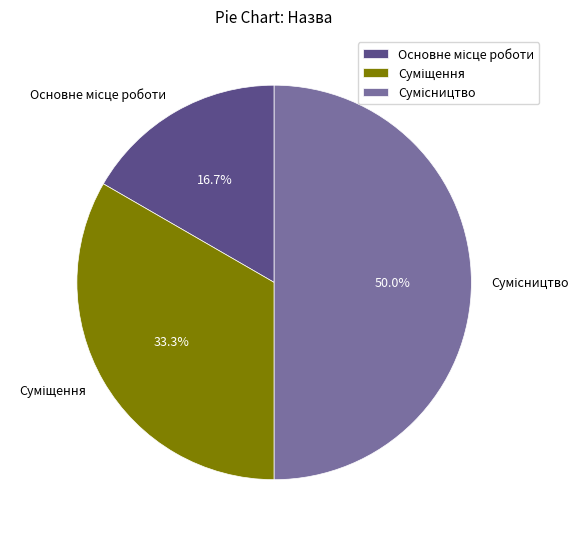

Count the number of slices in the pie.

3